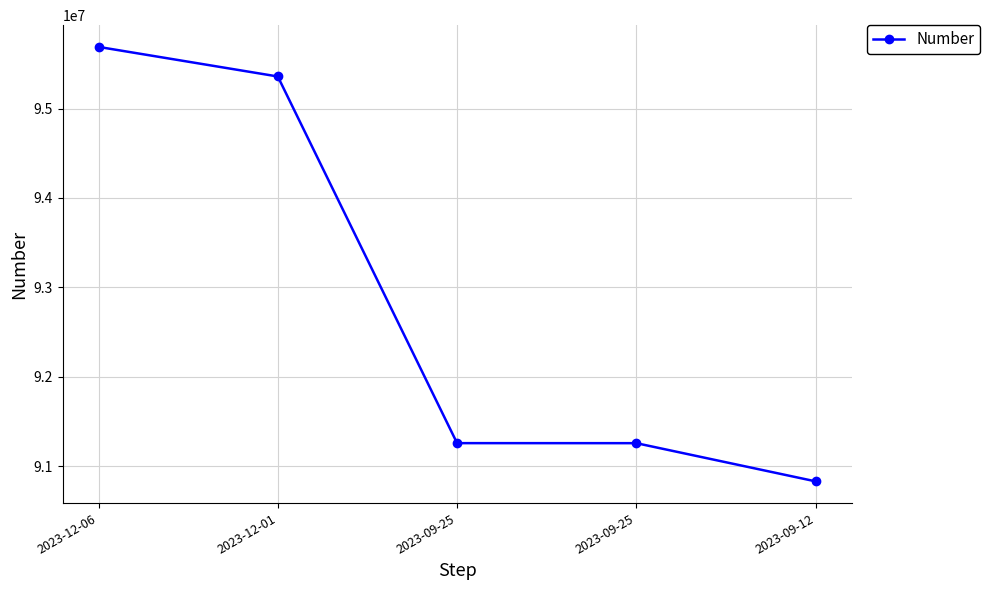

Reading left to right, list all the values displayed in this chart.

2023-12-06=95690007	2023-12-01=95358965	2023-09-25=91257775	2023-09-25=91257421	2023-09-12=90830196